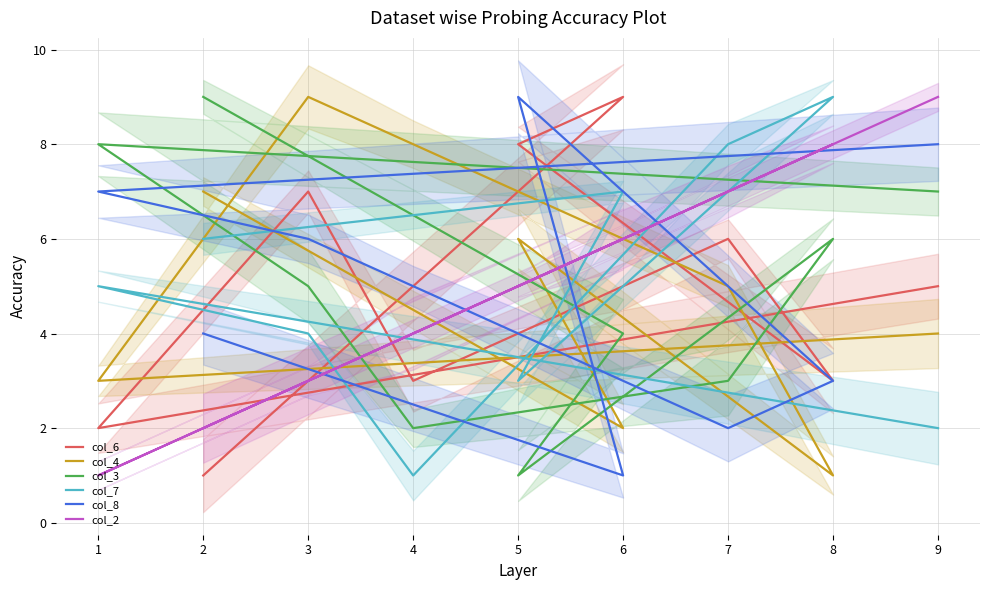

Rank the series at 2 from highest to lowest value.

col_3, col_4, col_7, col_8, col_2, col_6